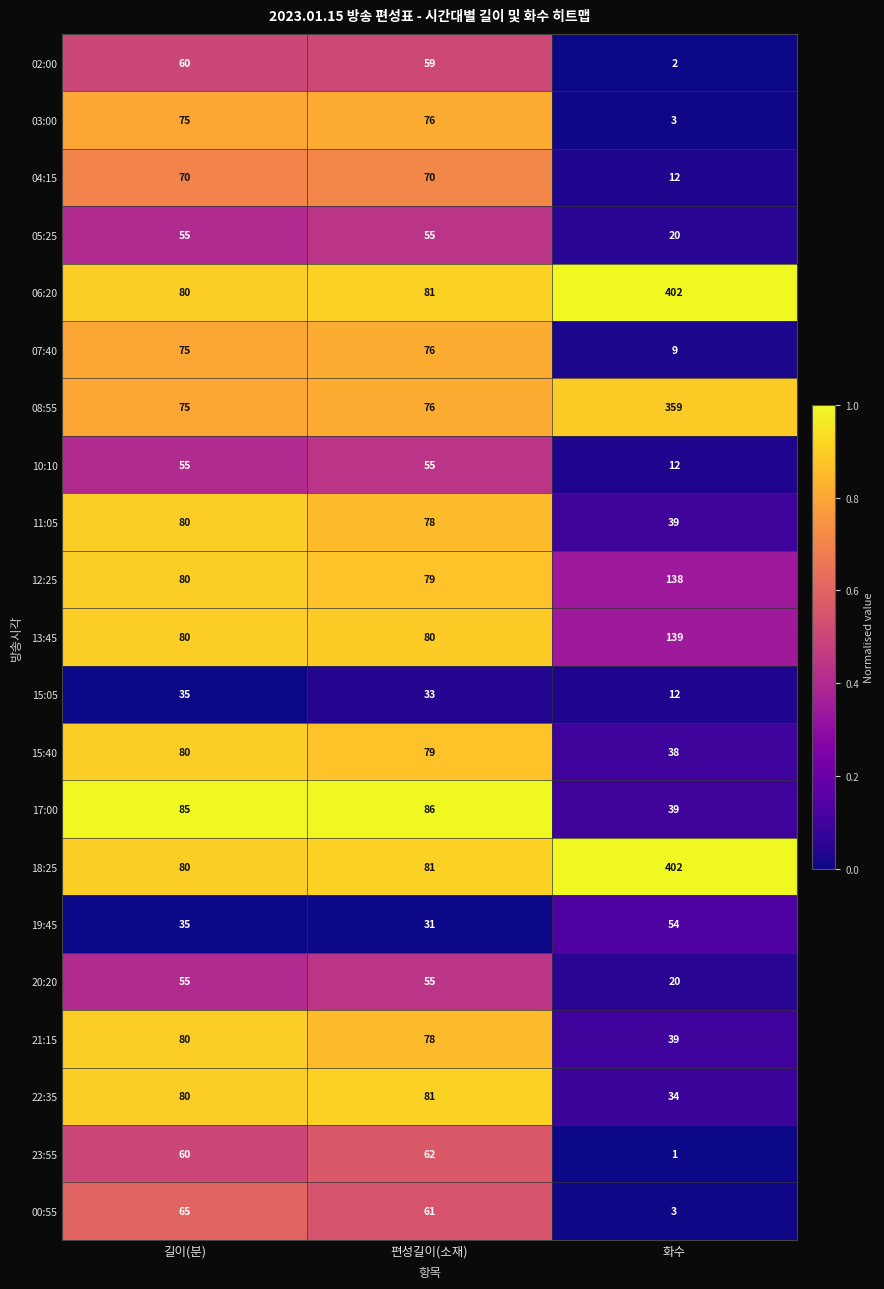

At which category is the sum across all series the highest?

화수